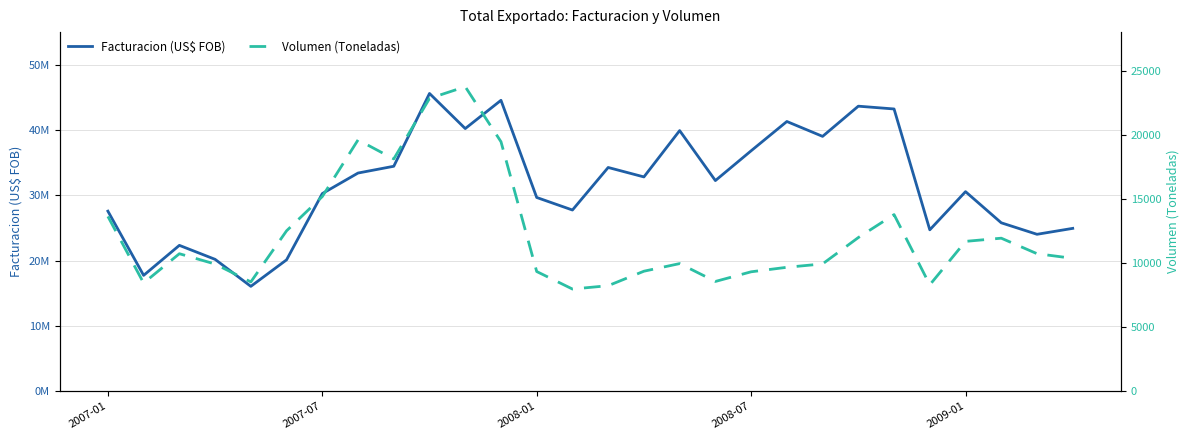

Where is Facturacion (US$ FOB) nearest to the value 30829423?

2009-01